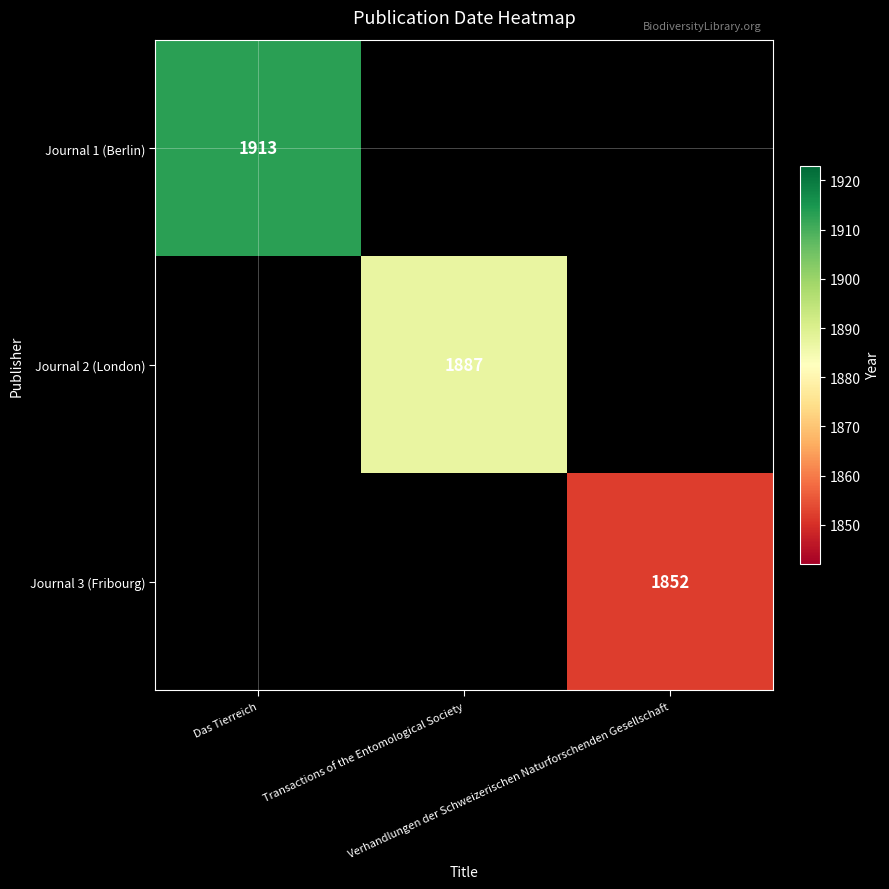

Which series has the largest range (max minus min)?

Journal 1 (Berlin)